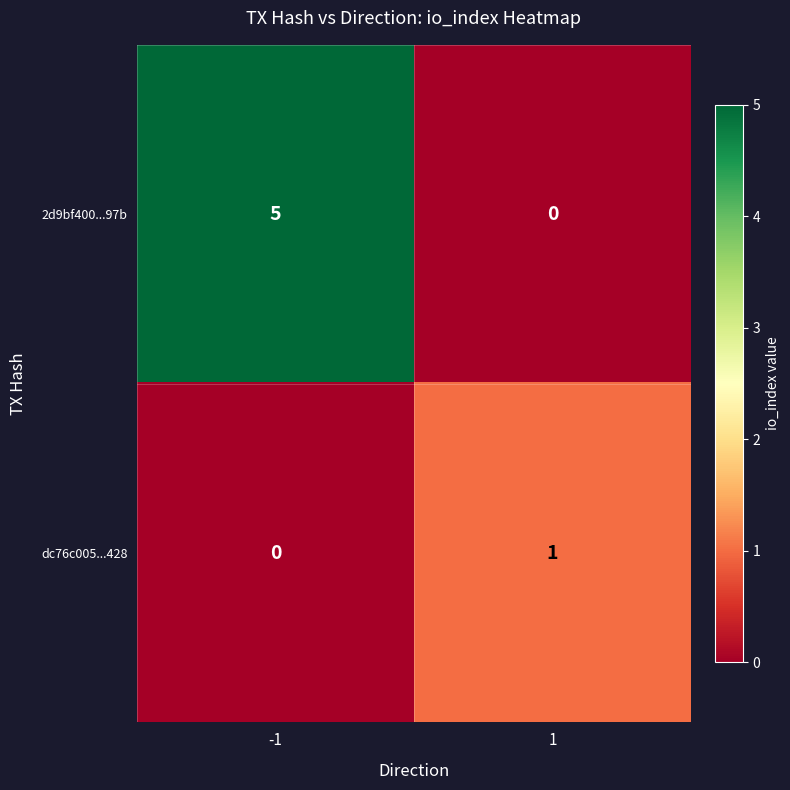

Reading left to right, list all the values displayed in this chart.

2d9bf400...97b: -1=5	1=0
dc76c005...428: -1=0	1=1